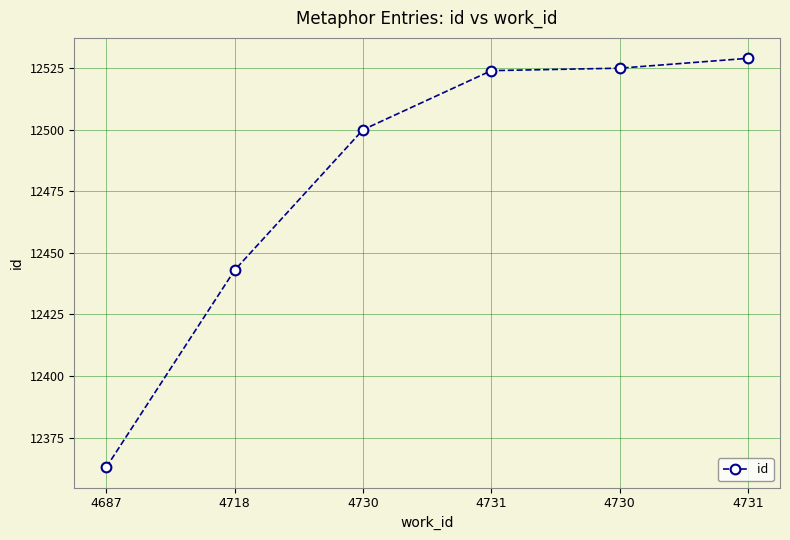

Is it true that the value at 4730 is 4215?

False